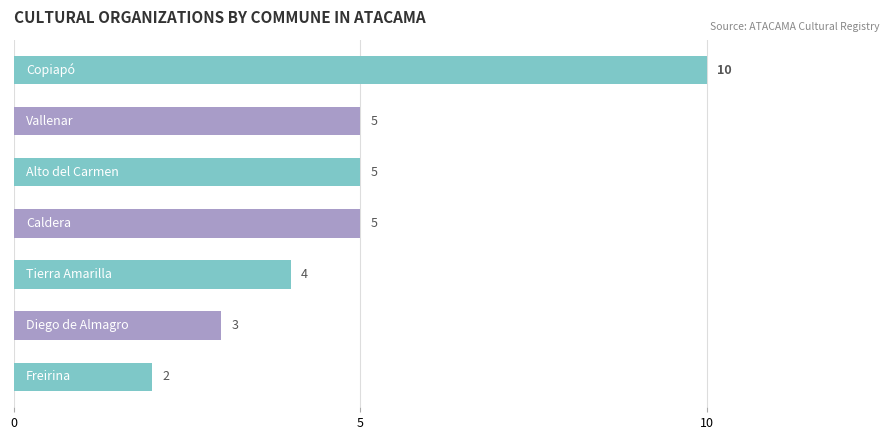

How many data points are less than 5?

3